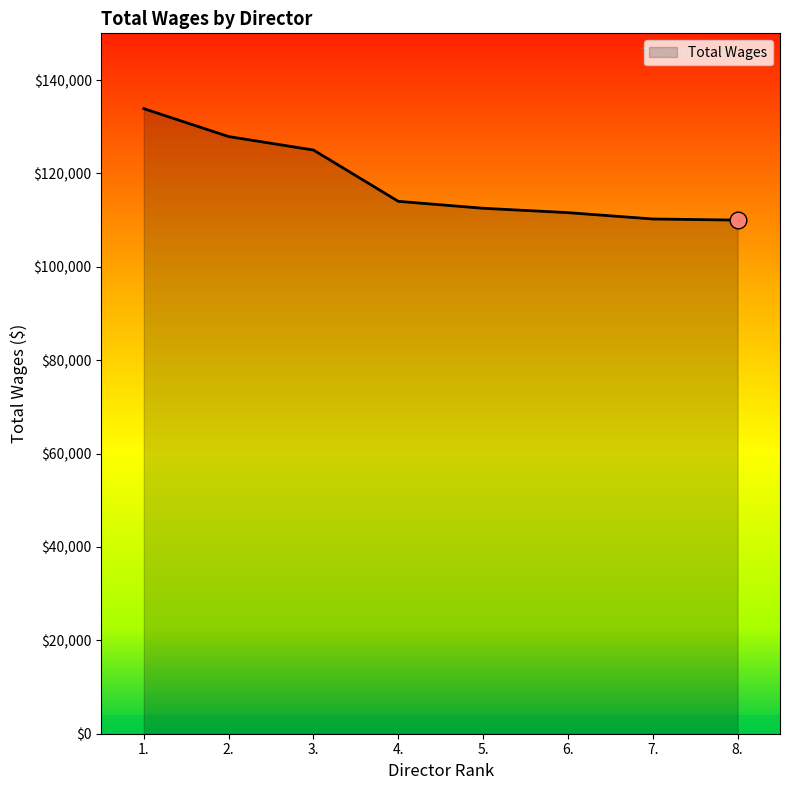

Does the chart display data point markers on the line(s)?

No